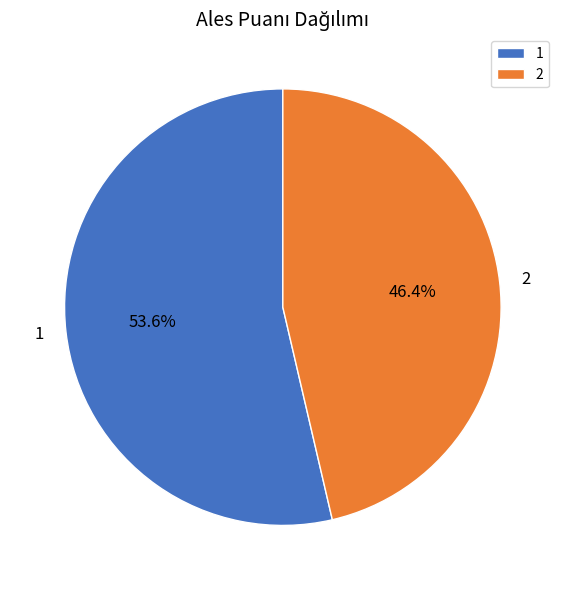

What is the smallest slice in the pie chart?

2